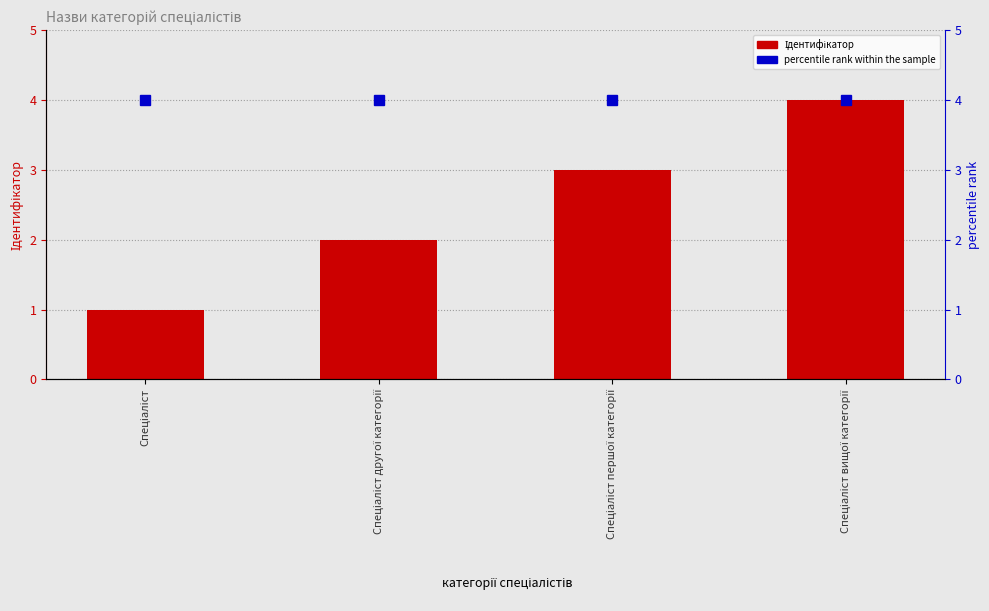

Which series has the largest total across all categories?

percentile rank within the sample